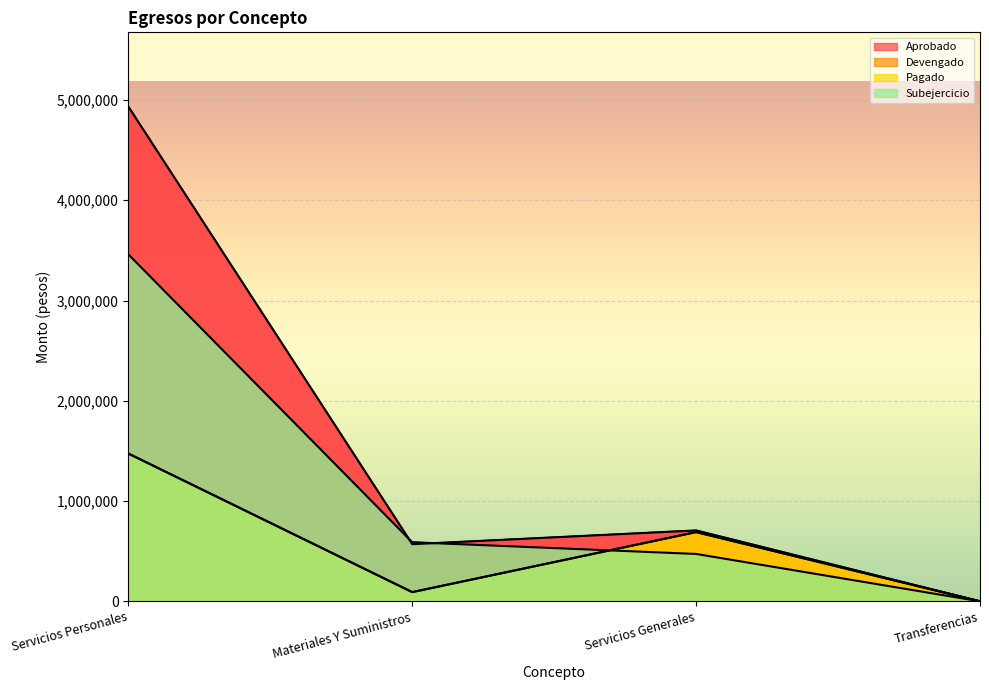

What is the difference between the maximum and second lowest values in the Aprobado series?

4364667.6